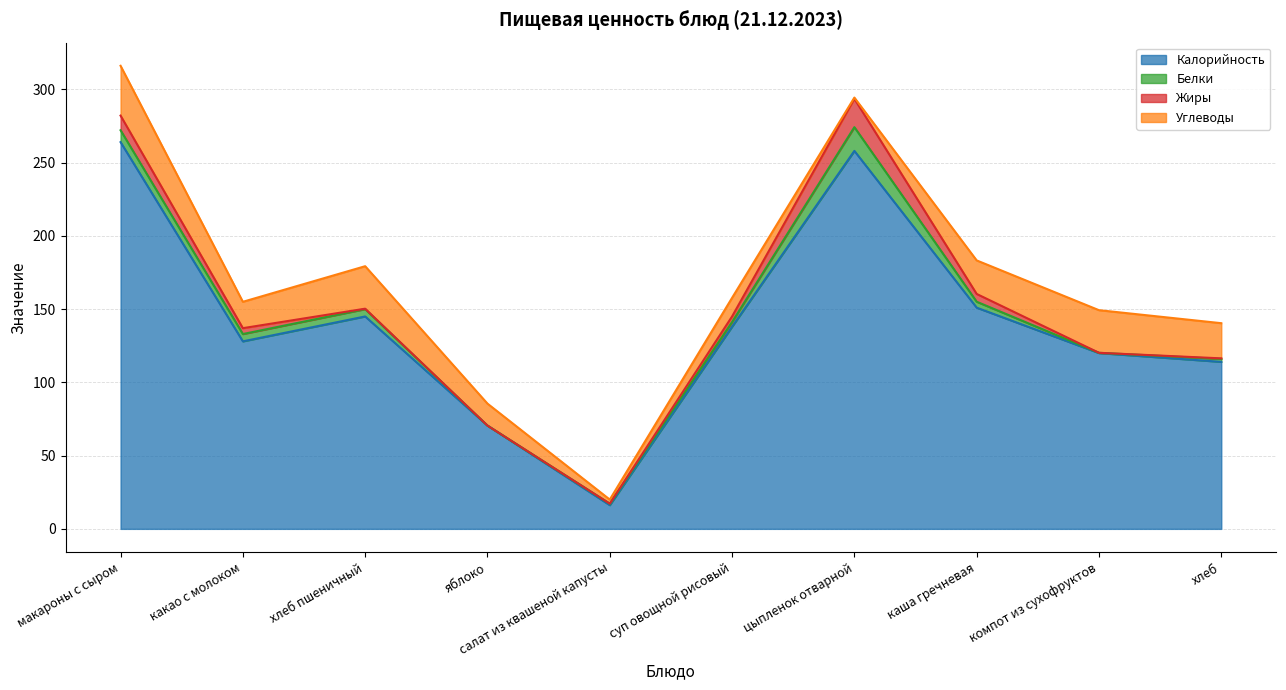

What is the label of the 3rd point from the left?

хлеб пшеничный